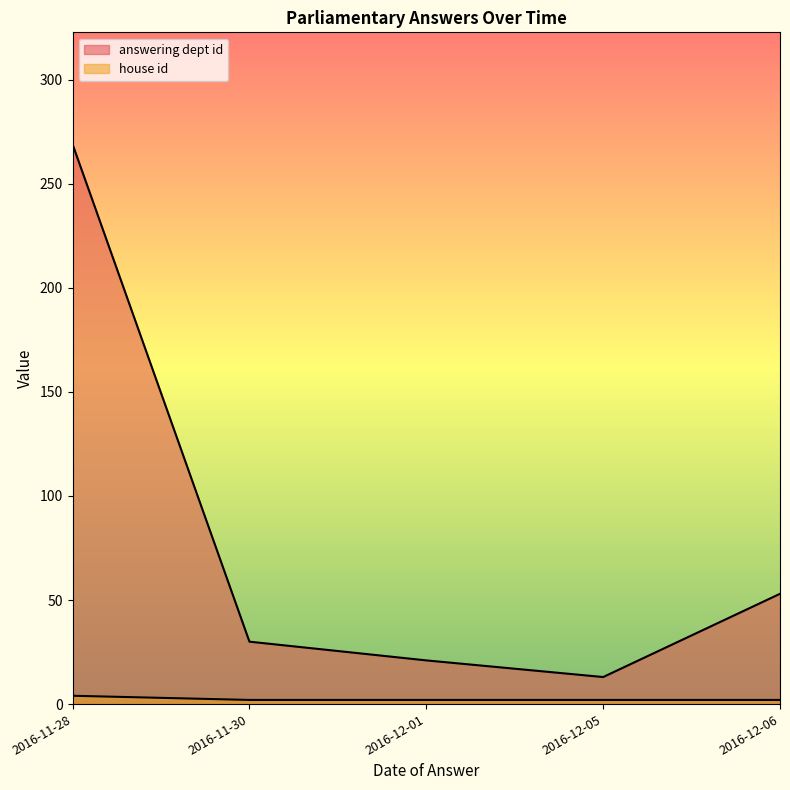

At which label does answering dept id reach its peak?

2016-11-28